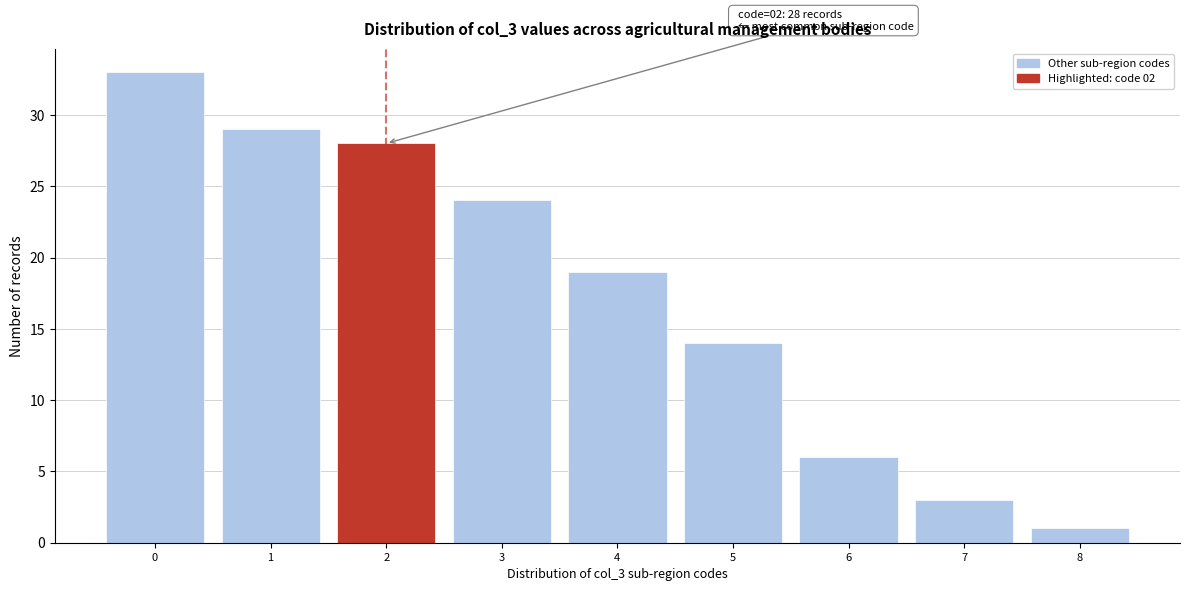

Over which range of the x-axis is the bar tallest?

-0.5 to 0.5